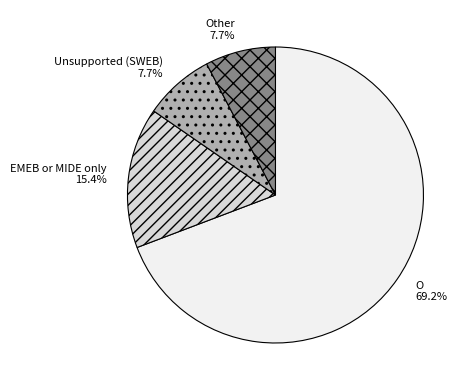

To the nearest percent, what portion does O represent?

69%